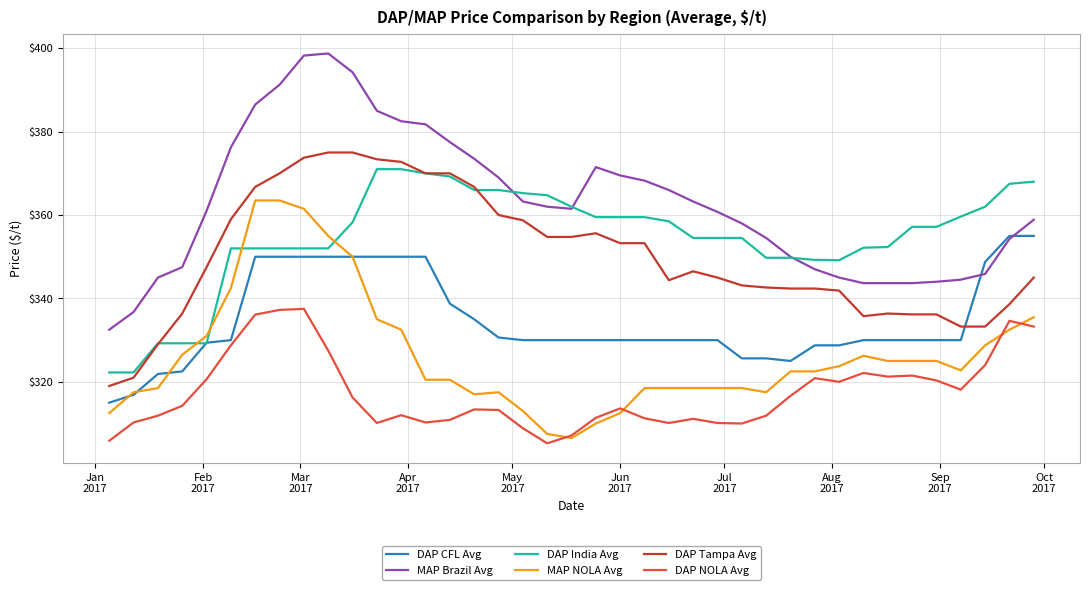

Which series has the largest total across all categories?

MAP Brazil Avg